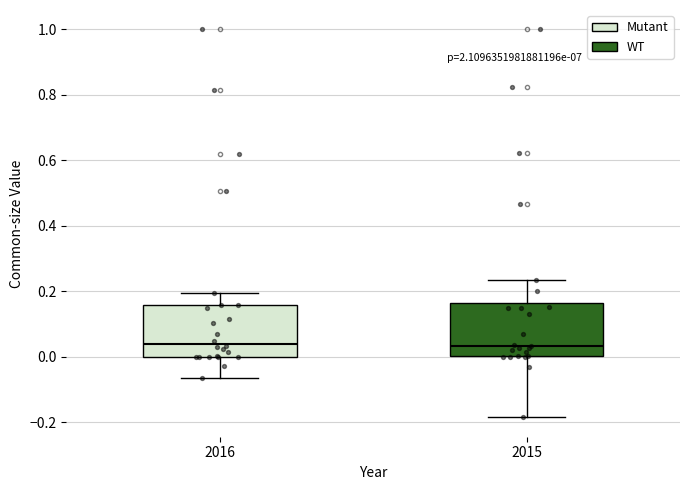

Reading left to right, transcribe this box plot: for each box, give where its median line is, the range the box spans, and where its two whiskers end, as read against the y-axis. The values are not printed on the chart, so give them approximately, as read against the axis.

2016: median 0.04, box 0.00 to 0.16, whiskers -0.06 to 0.20
2015: median 0.04, box 0.00 to 0.16, whiskers -0.18 to 0.24